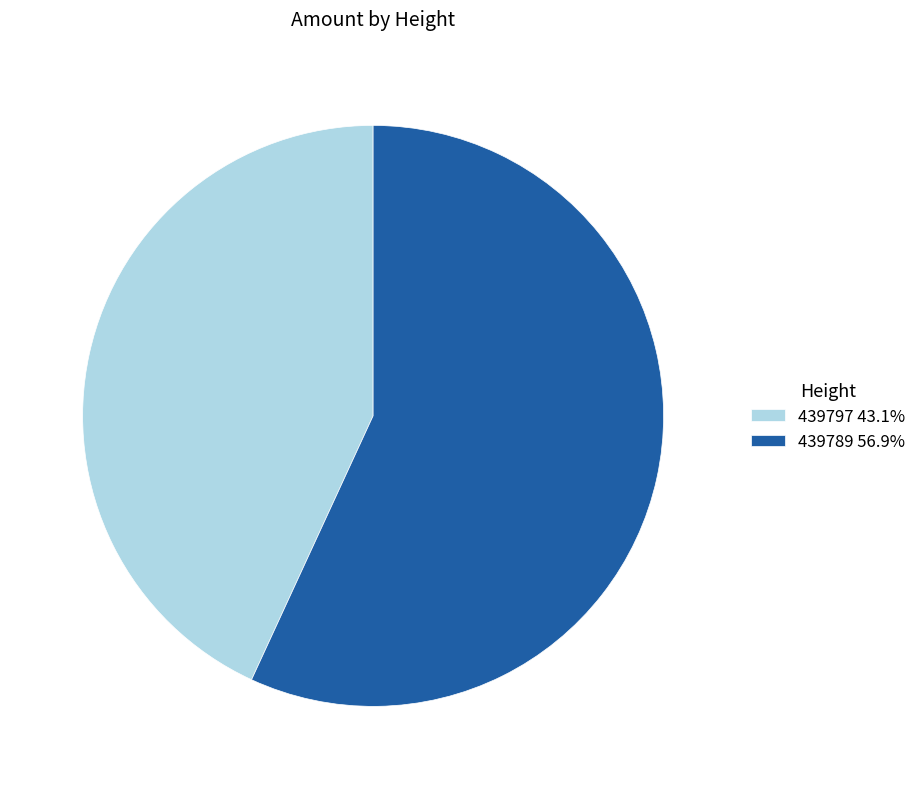

Count the number of slices in the pie.

2